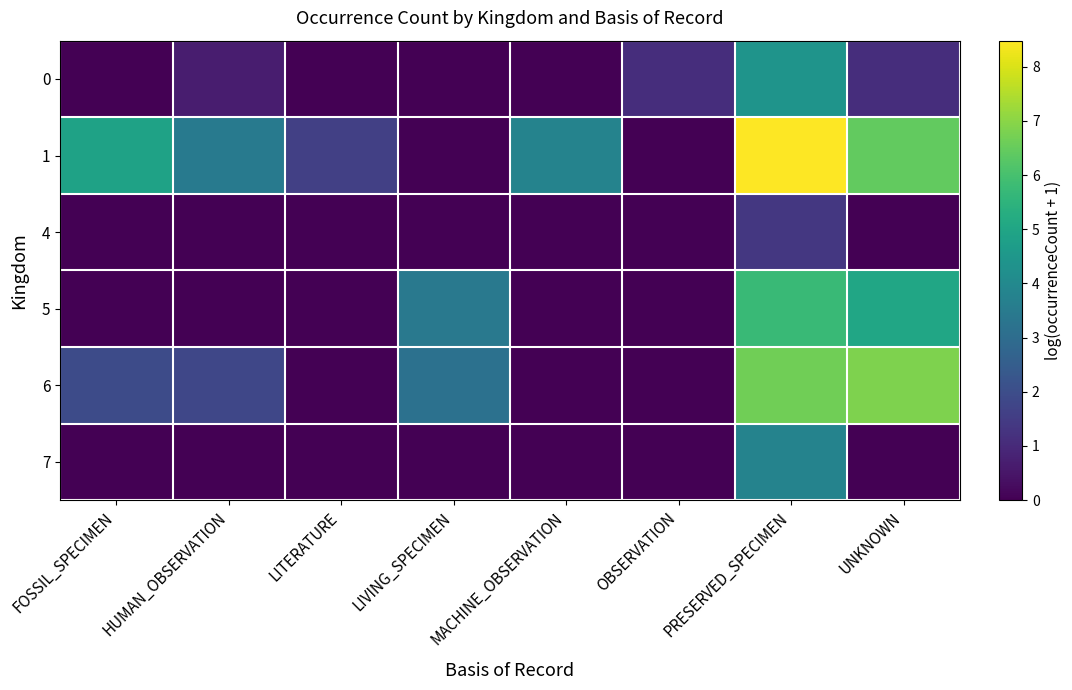

At which category does the chart reach its minimum across all series?

FOSSIL_SPECIMEN